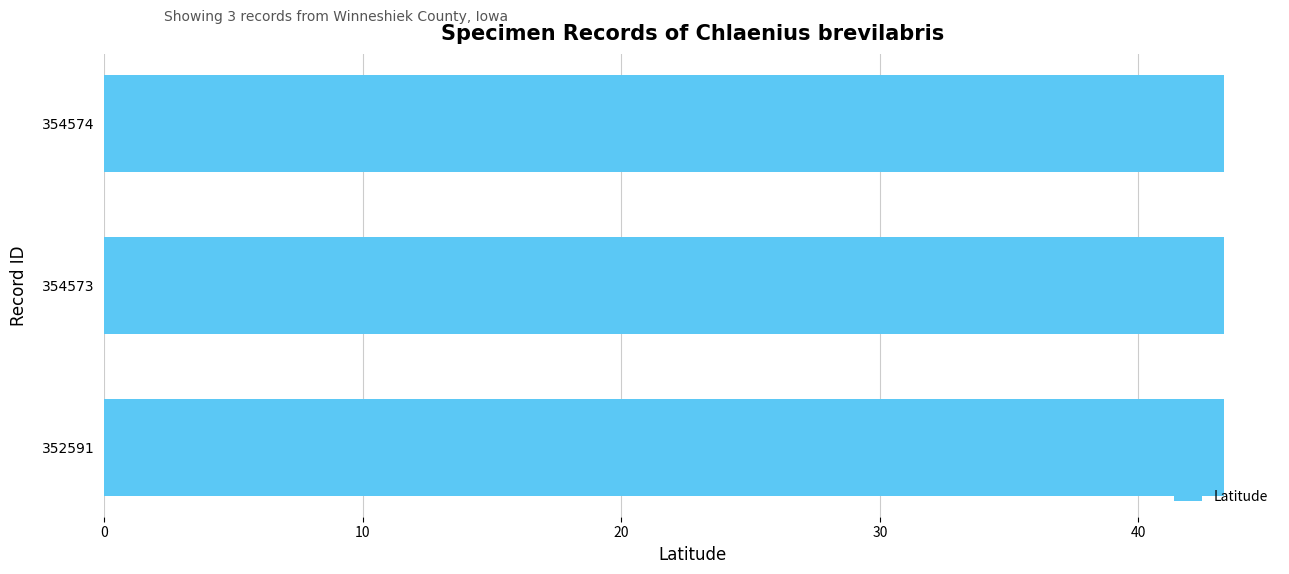

What is the ratio of the value at 354573 to the value at 352591?

1.0